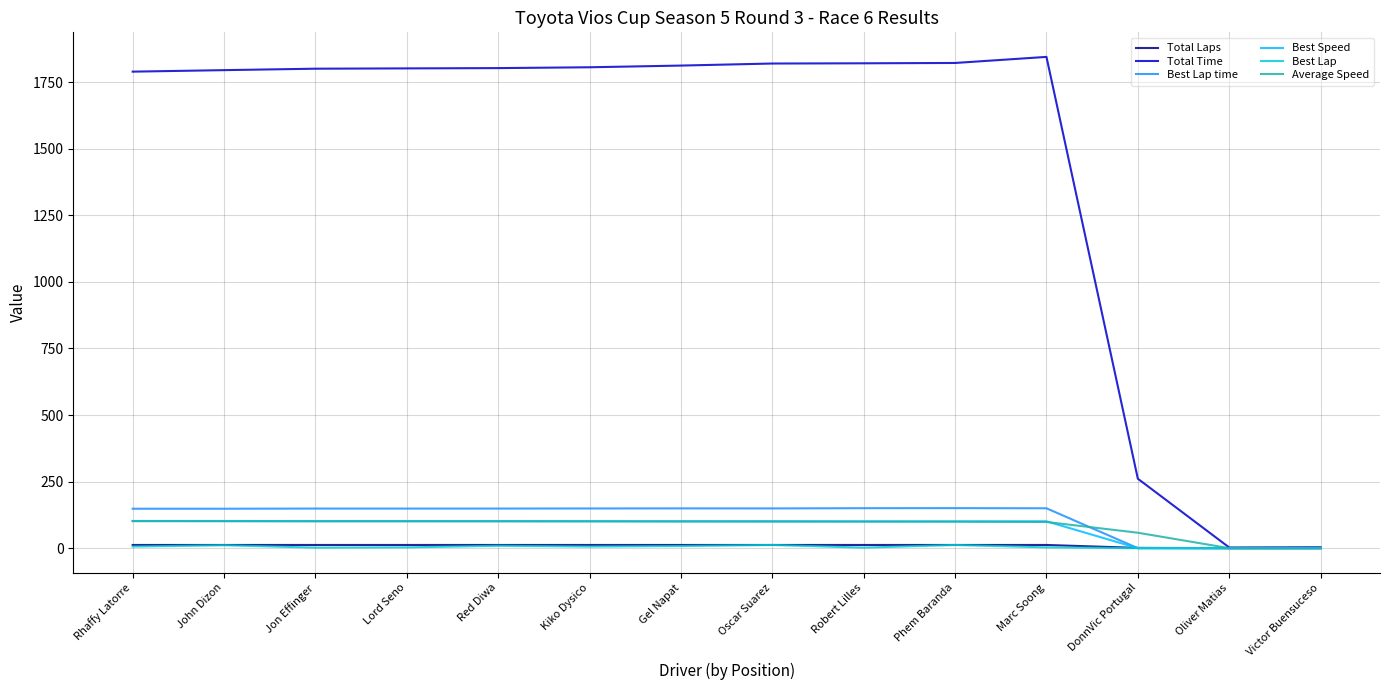

Where is Total Time nearest to the value 923?

DonnVic Portugal